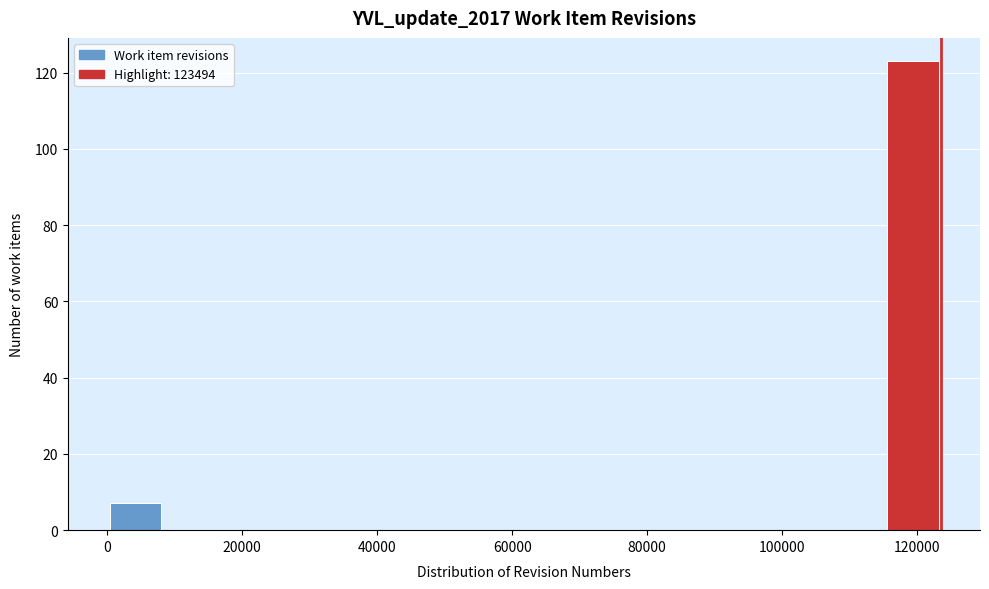

Reading left to right, transcribe this chart: for each bar, give the range it covers on the x-axis and its height. Neither the bar edges nor the heights are printed on the chart, so give them approximately, as read against the axes.

0 to 8000: 8
8000 to 16000: 0
16000 to 24000: 0
24000 to 32000: 0
32000 to 42000: 0
42000 to 50000: 0
50000 to 58000: 0
58000 to 66000: 0
66000 to 74000: 0
74000 to 82000: 0
82000 to 90000: 0
90000 to 98000: 0
98000 to 108000: 0
108000 to 116000: 0
116000 to 124000: 124